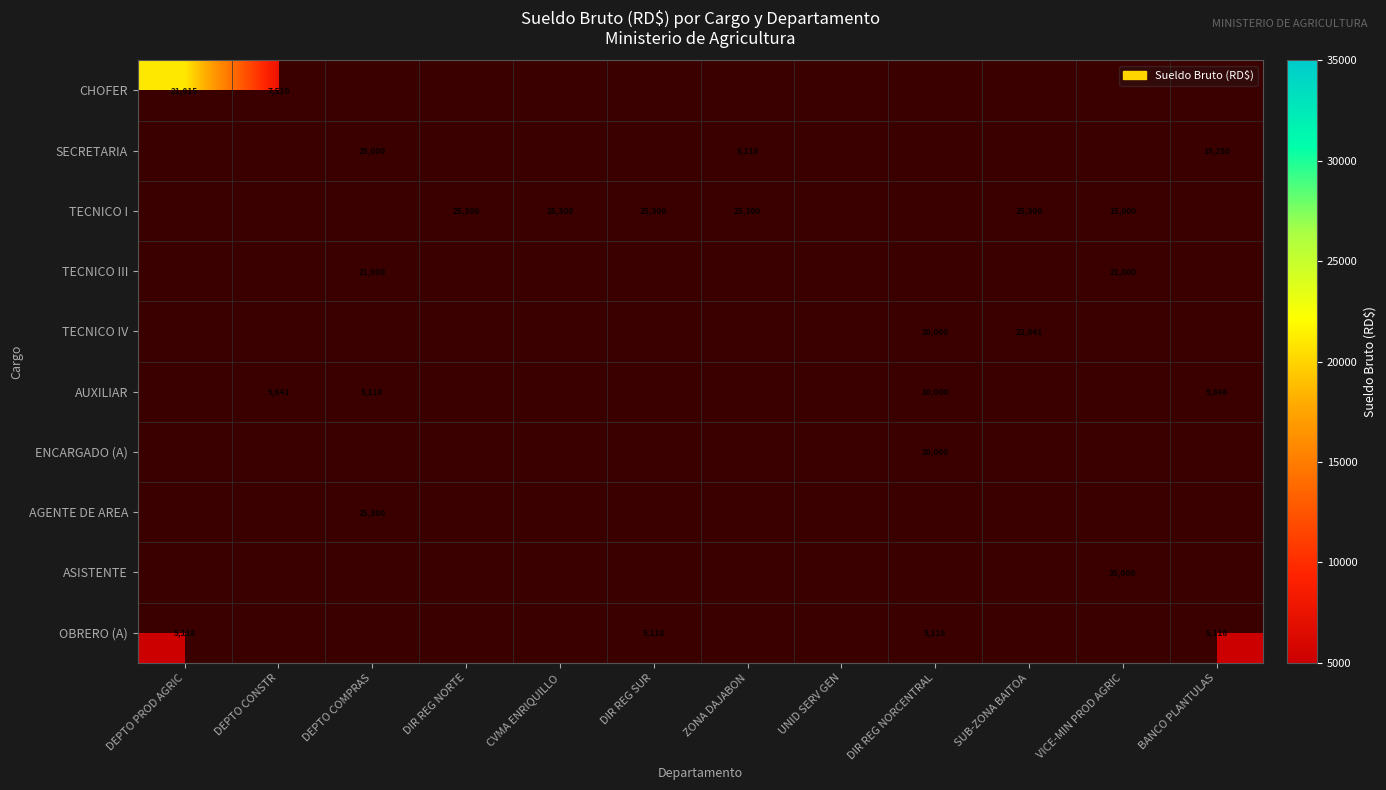

The value of OBRERO (A) at DEPTO PROD AGRIC is 5118. True or false?

True